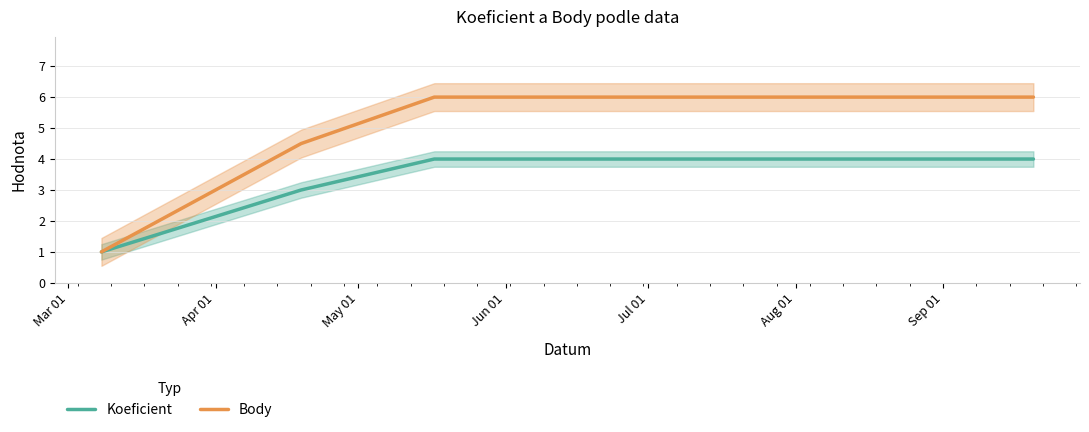

What is the maximum value for Koeficient?

4.0